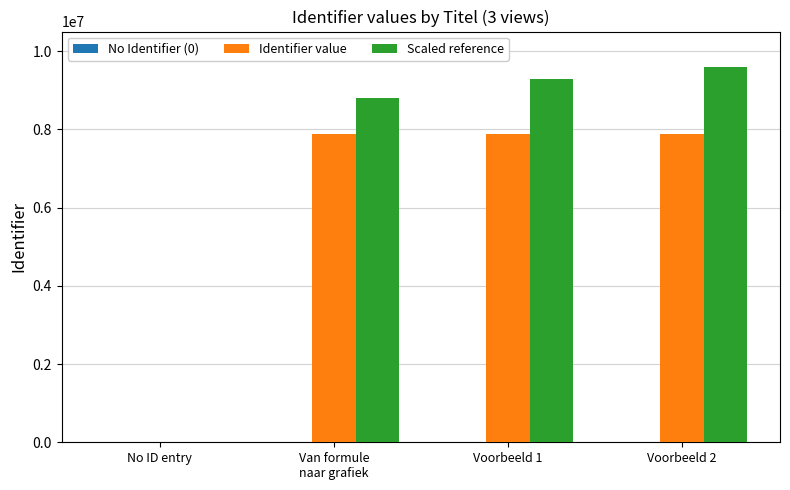

Between No ID entry and Voorbeeld 1, which series saw the biggest shift?

Scaled reference